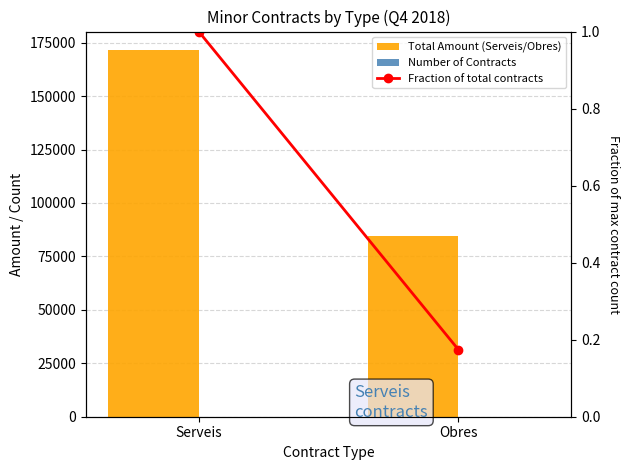

What is the label of the 2nd bar from the right?

Serveis